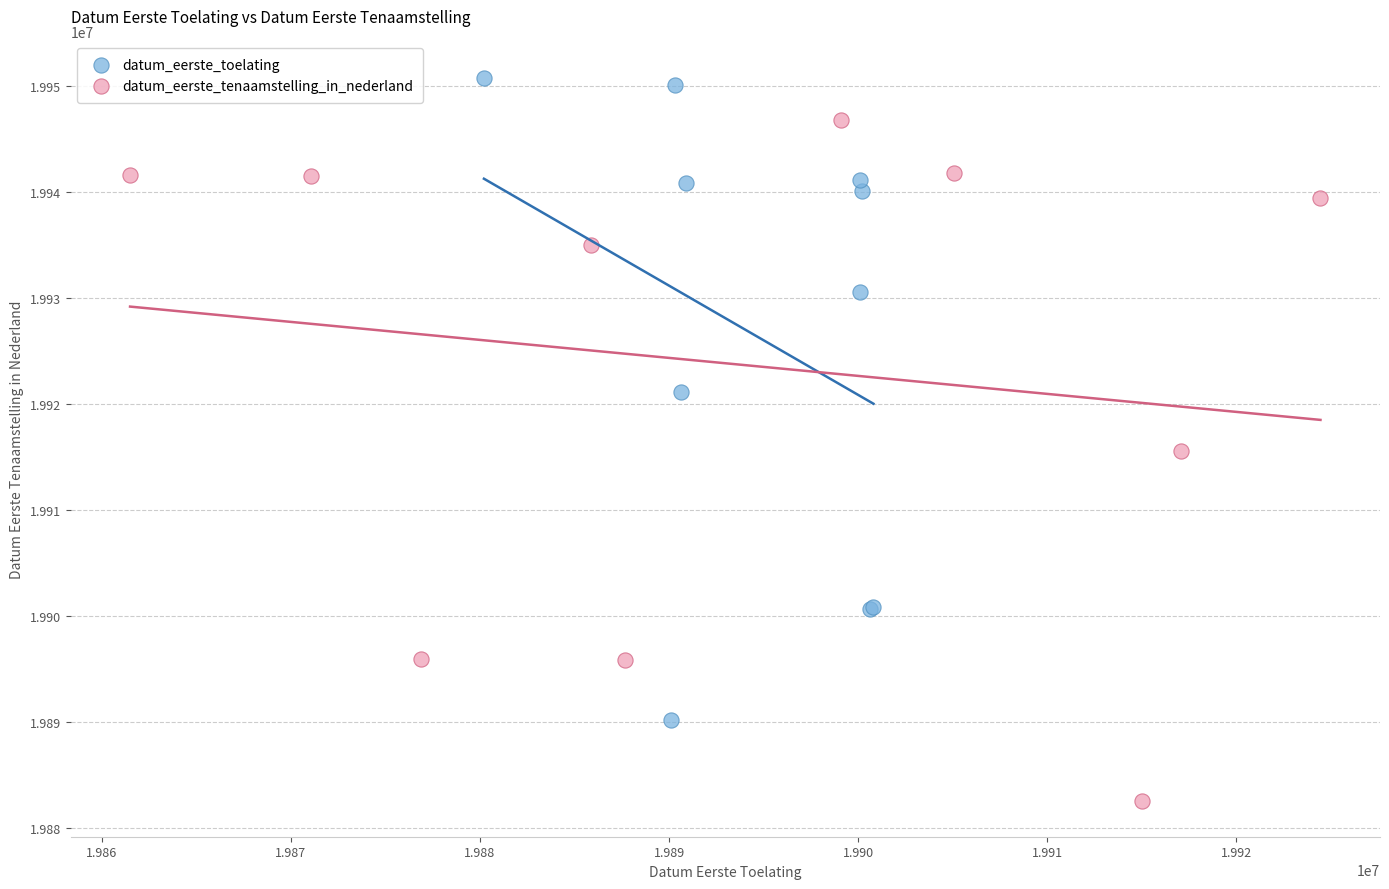

Which series reaches the minimum Y coordinate?

datum_eerste_tenaamstelling_in_nederland